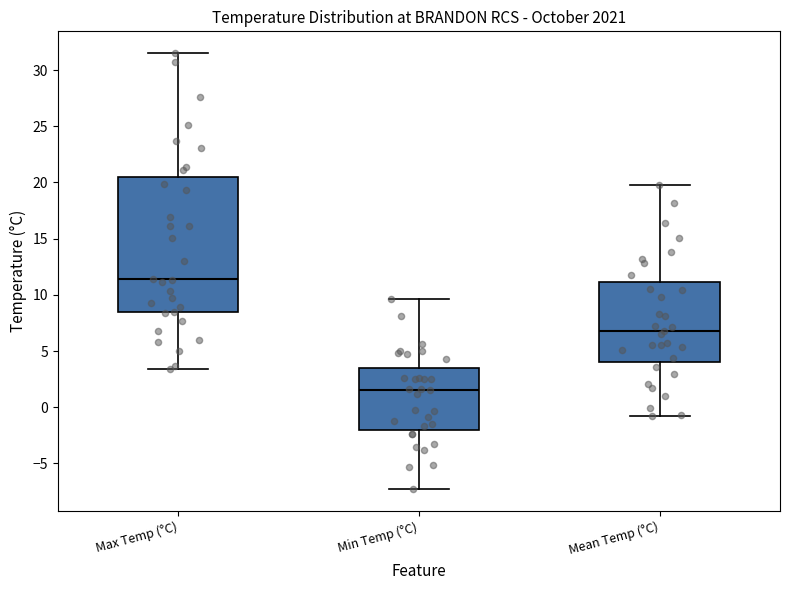

Reading left to right, read every box against the y-axis: the position of its median line, the range the box covers, and the ends of its whiskers. The values are not printed on the chart, so give them approximately, as read against the axis.

Max Temp (°C): median 11.5, box 8.5 to 20.5, whiskers 3.5 to 31.5
Min Temp (°C): median 1.5, box -2.0 to 3.5, whiskers -7.5 to 9.5
Mean Temp (°C): median 7.0, box 4.0 to 11.0, whiskers -1.0 to 20.0